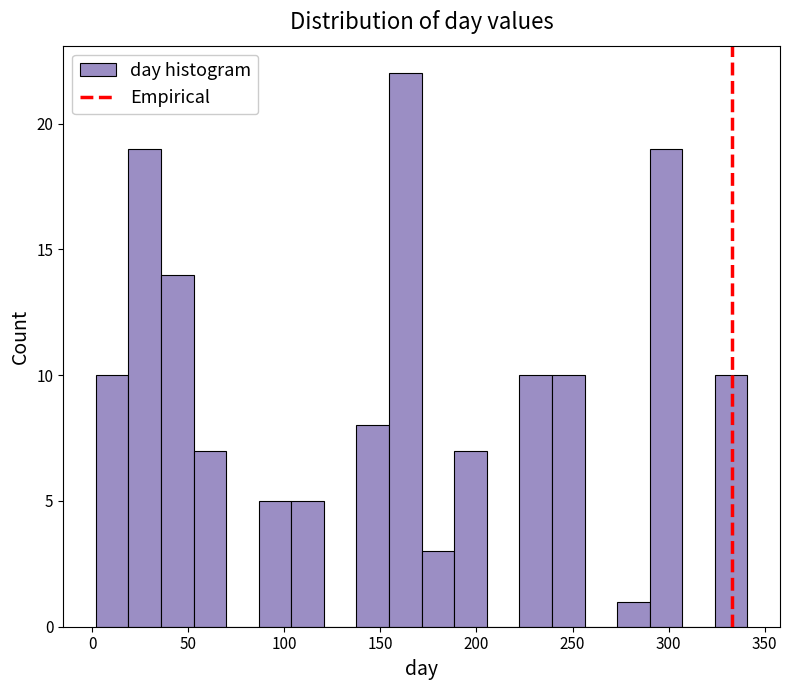

Around what value on the x-axis is the tallest bar? Give the approximate position of its centre, as read against the axis.

165